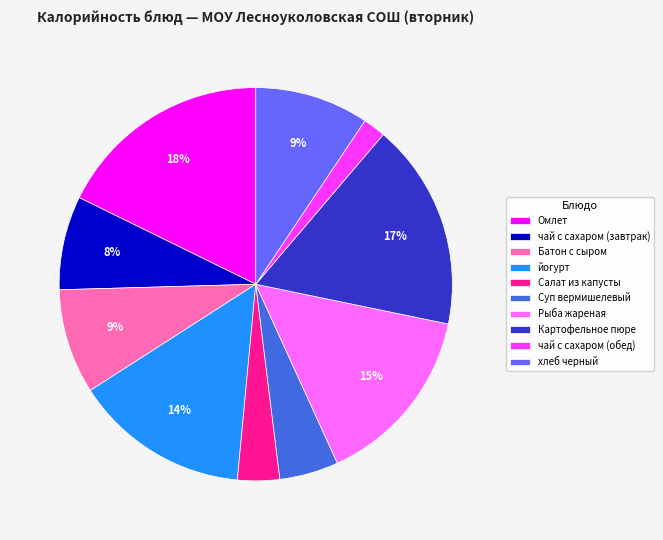

Does Картофельное пюре account for over 50% of the chart?

No